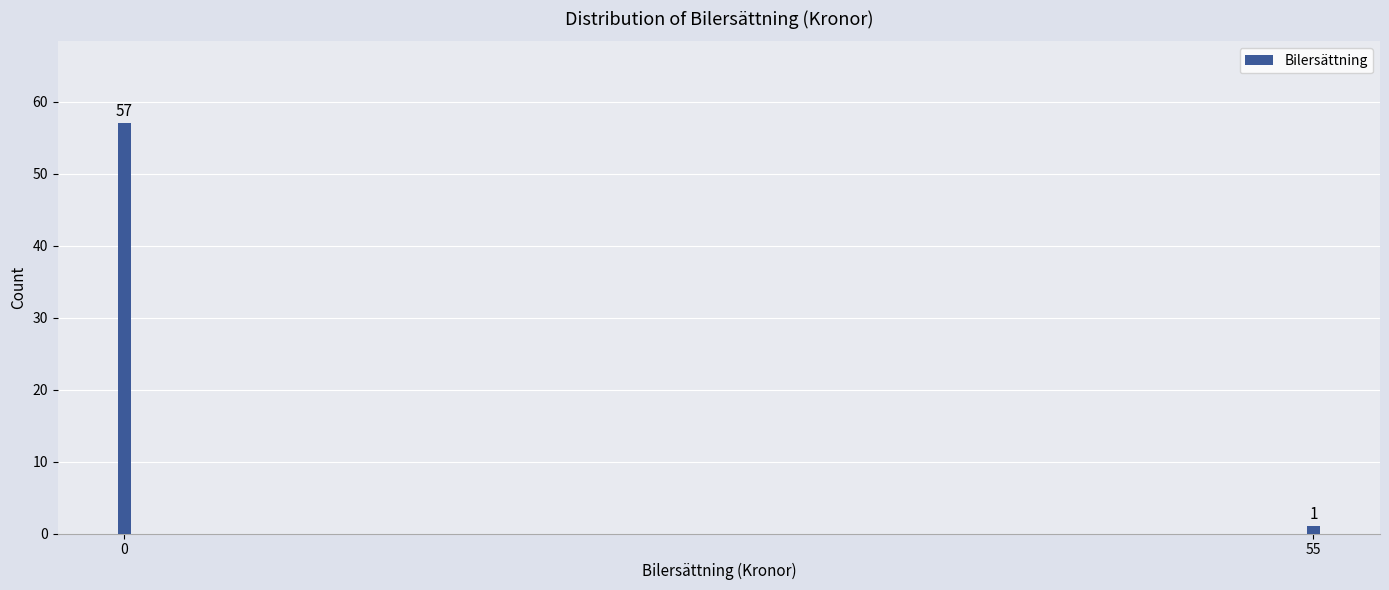

Reading left to right, list all the values displayed in this chart.

57	1